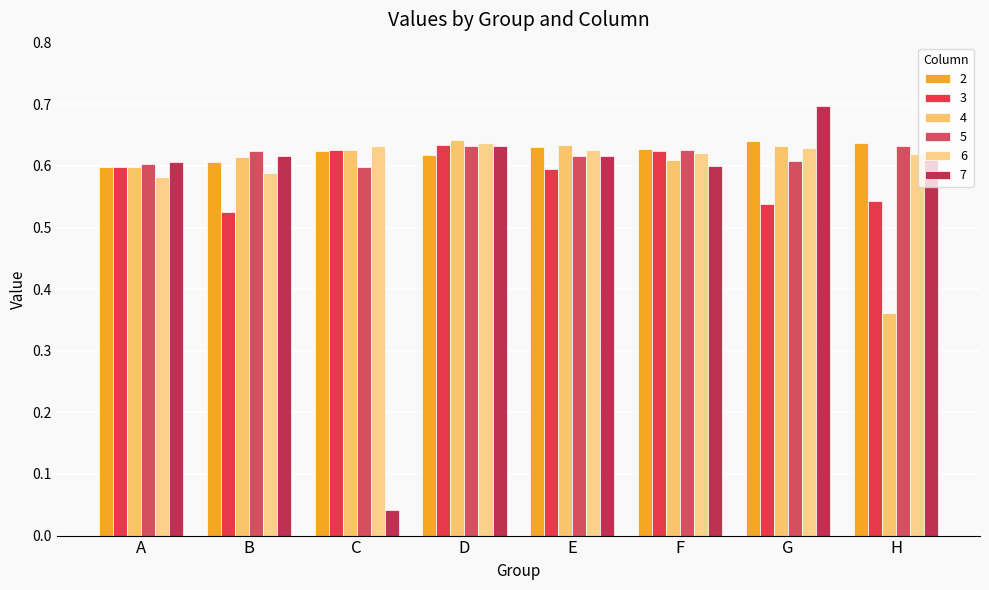

At how many categories does at least one series exceed 0?

8